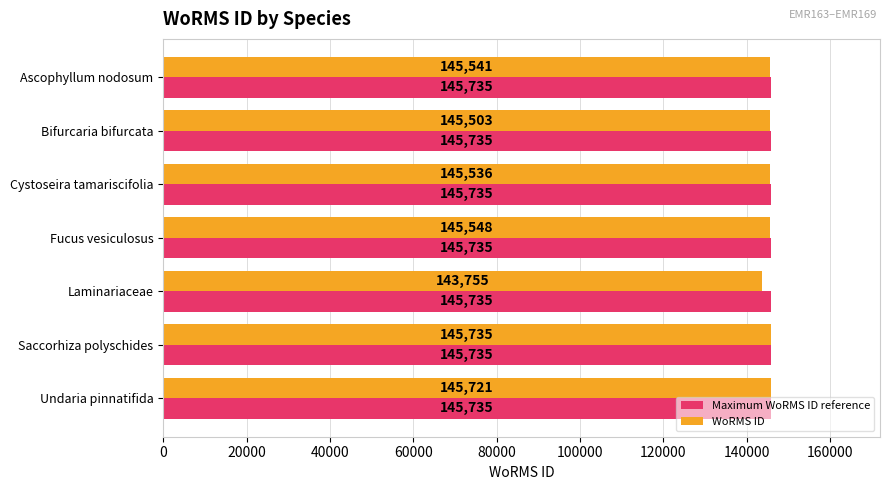

The value of WoRMS ID at Laminariaceae is 57433. True or false?

False